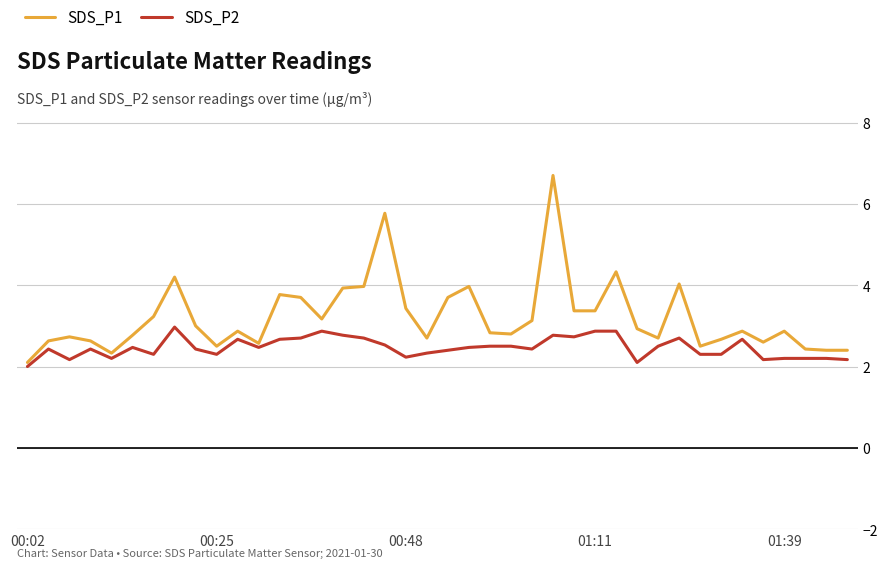

What is the minimum value shown in the chart?

2.0